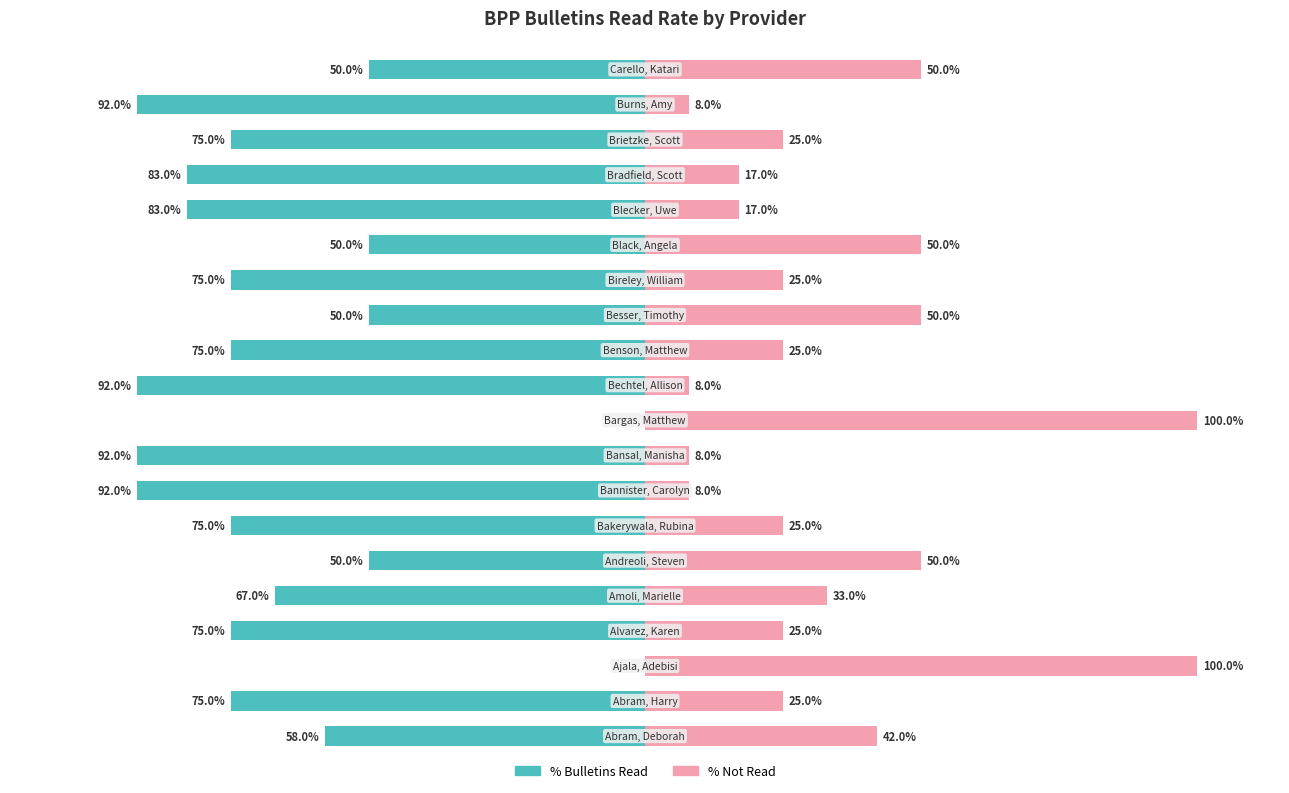

What are all the series names shown in the legend?

% Bulletins Read, % Not Read